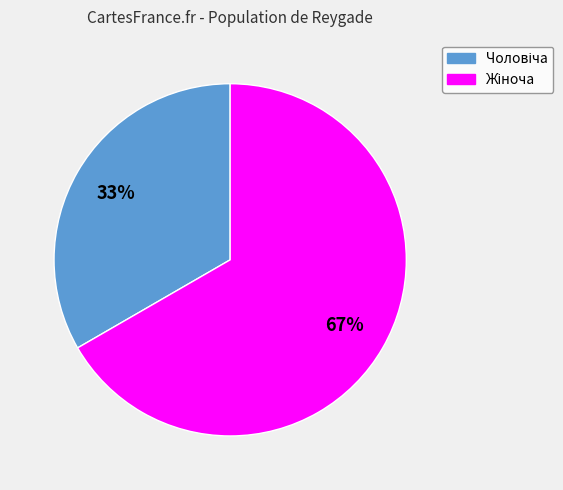

To the nearest percent, what is the average slice percentage?

50%